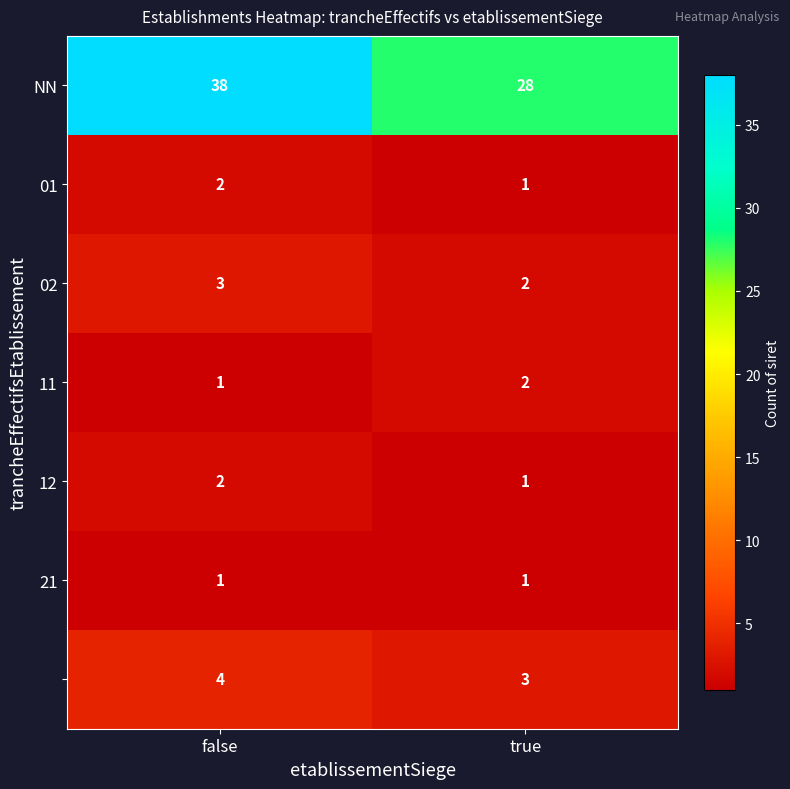

What is the difference between the highest and lowest values at false?

37